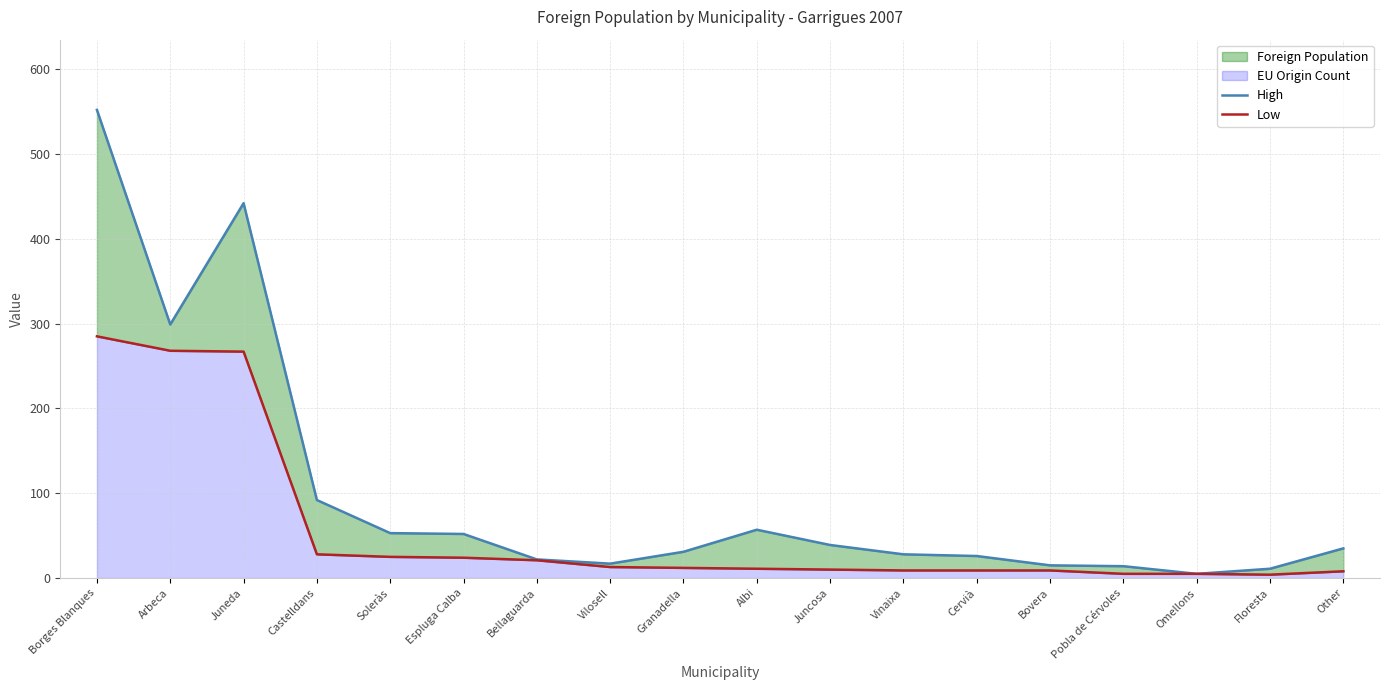

Reading left to right, list all the values displayed in this chart.

High: Borges Blanques=552	Arbeca=299	Juneda=442	Castelldans=92	Soleràs=53	Espluga Calba=52	Bellaguarda=22	Vilosell=17	Granadella=31	Albi=57	Juncosa=39	Vinaixa=28	Cervià=26	Bovera=15	Pobla de Cérvoles=14	Omellons=5	Floresta=11	Other=35
Low: Borges Blanques=285	Arbeca=268	Juneda=267	Castelldans=28	Soleràs=25	Espluga Calba=24	Bellaguarda=21	Vilosell=13	Granadella=12	Albi=11	Juncosa=10	Vinaixa=9	Cervià=9	Bovera=9	Pobla de Cérvoles=5	Omellons=5	Floresta=4	Other=8